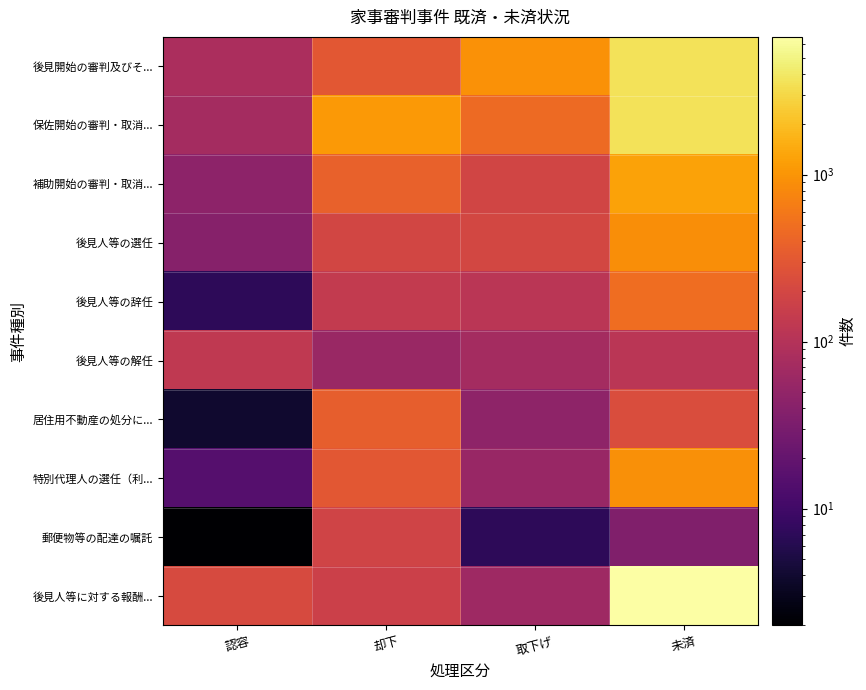

What is the total value across all series at 未済?

17730